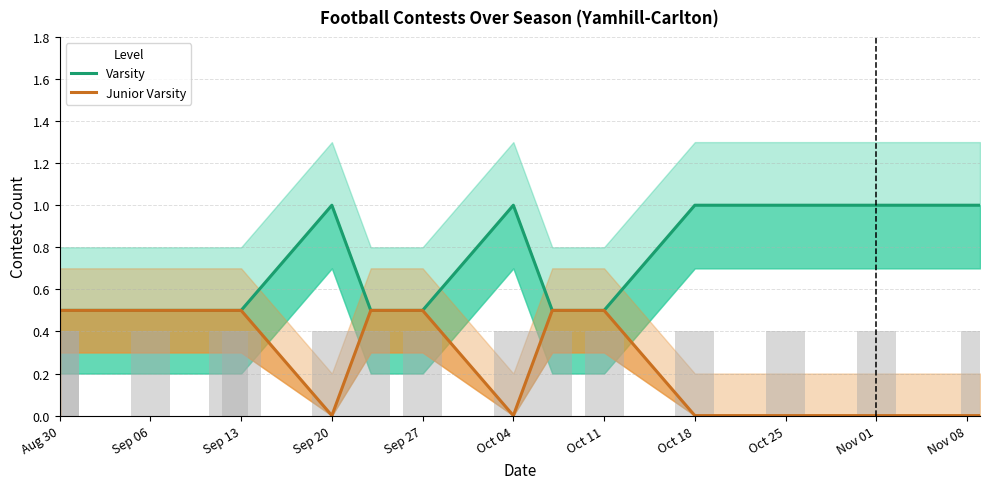

Count the number of categories in the chart.

15